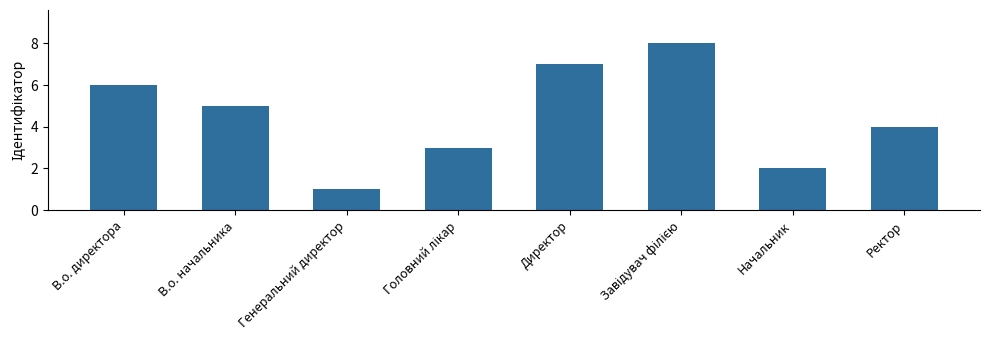

Which category has the lowest value across all series?

Генеральний директор